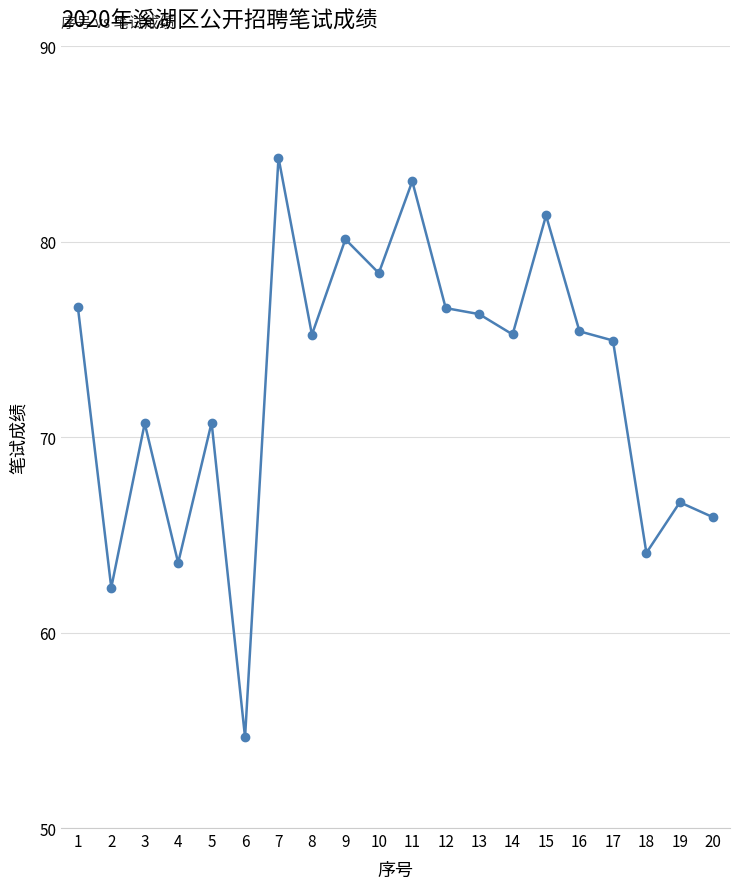

Where is the first local minimum?

2